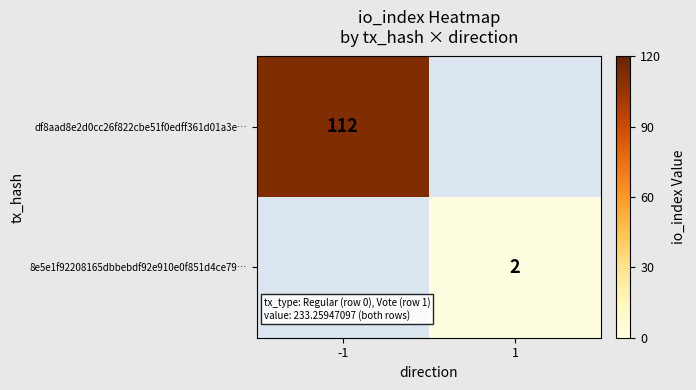

The value of 8e5e1f92208165dbbebdf92e910e0f851d4ce79… at 1 is 2. True or false?

True